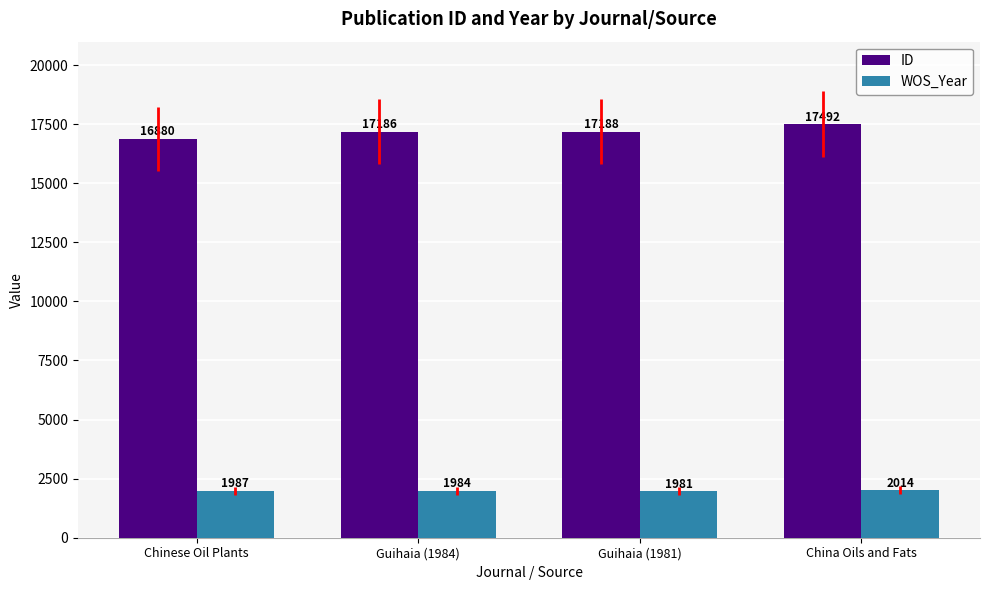

At which label does ID reach its peak?

China Oils and Fats